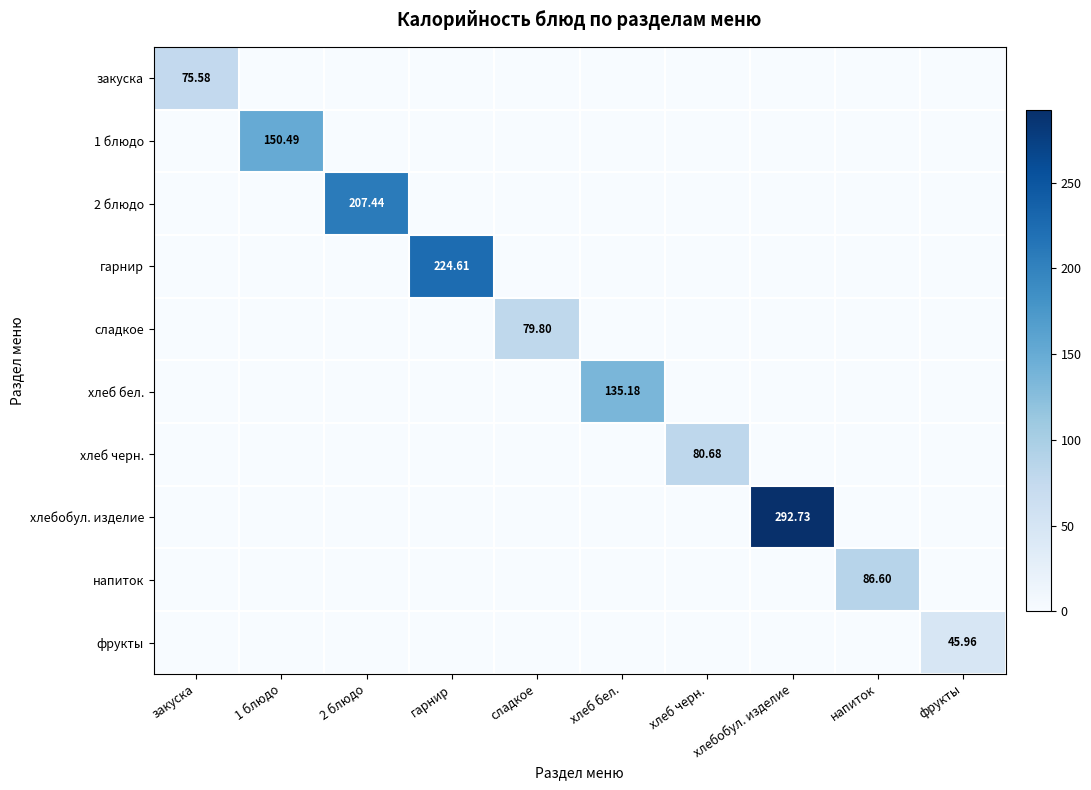

The value of 1 блюдо at гарнир is -81.0. True or false?

False